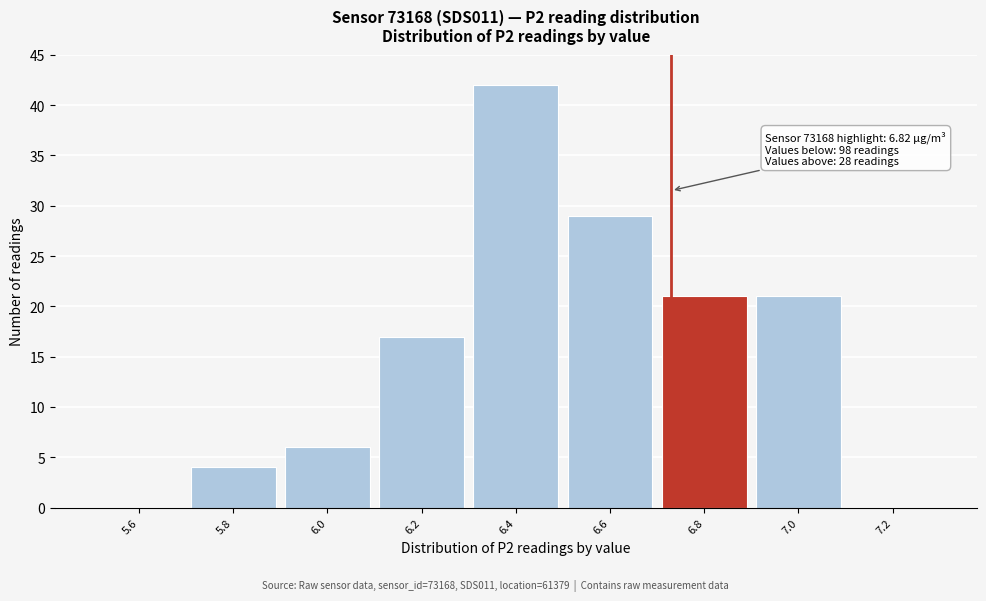

Reading right to left, extract all data points from this chart.

7.2=0	7.0=21	6.8=21	6.6=29	6.4=42	6.2=17	6.0=6	5.8=4	5.6=0